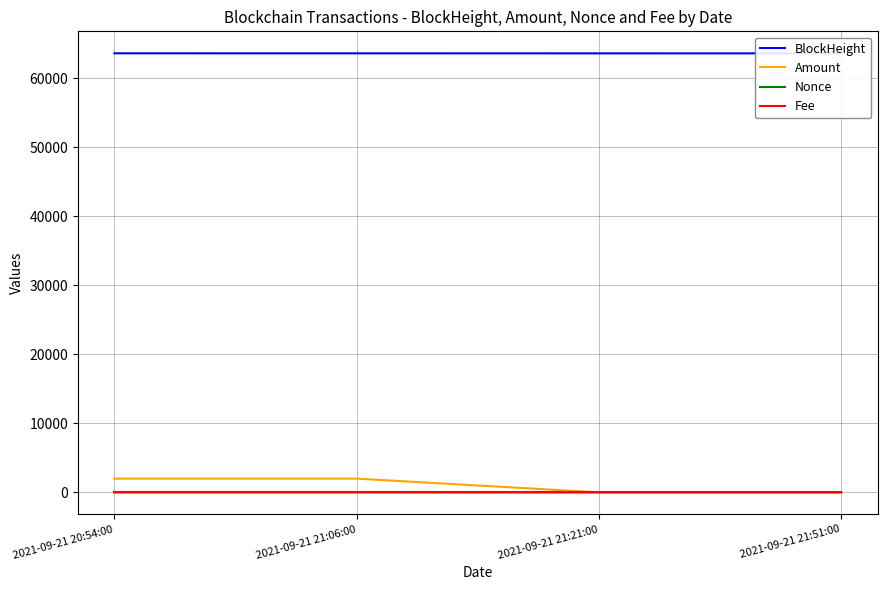

How many interior local peaks does the Amount series have?

1